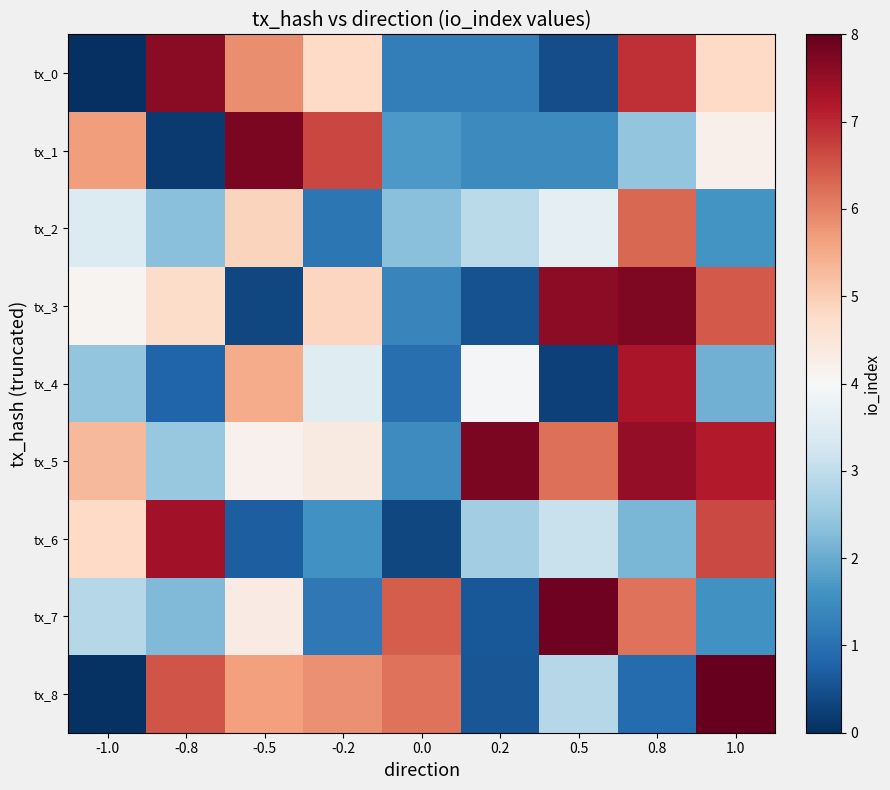

Reading left to right, extract all data points from this chart.

tx_0: -1.0=0.0	-0.8=7.6	-0.5=5.9	-0.2=4.8	0.0=1.2	0.2=1.2	0.5=0.5	0.8=6.9	1.0=4.8
tx_1: -1.0=5.7	-0.8=0.2	-0.5=7.8	-0.2=6.7	0.0=1.7	0.2=1.5	0.5=1.5	0.8=2.4	1.0=4.2
tx_2: -1.0=3.5	-0.8=2.3	-0.5=4.9	-0.2=1.1	0.0=2.3	0.2=2.9	0.5=3.6	0.8=6.3	1.0=1.6
tx_3: -1.0=4.1	-0.8=4.7	-0.5=0.4	-0.2=4.9	0.0=1.4	0.2=0.5	0.5=7.6	0.8=7.7	1.0=6.5
tx_4: -1.0=2.4	-0.8=0.8	-0.5=5.5	-0.2=3.5	0.0=1.0	0.2=4.0	0.5=0.3	0.8=7.3	1.0=2.1
tx_5: -1.0=5.3	-0.8=2.5	-0.5=4.2	-0.2=4.4	0.0=1.5	0.2=7.8	0.5=6.2	0.8=7.5	1.0=7.2
tx_6: -1.0=4.8	-0.8=7.4	-0.5=0.7	-0.2=1.6	0.0=0.4	0.2=2.6	0.5=3.1	0.8=2.2	1.0=6.6
tx_7: -1.0=2.9	-0.8=2.2	-0.5=4.3	-0.2=1.1	0.0=6.4	0.2=0.6	0.5=7.9	0.8=6.2	1.0=1.6
tx_8: -1.0=0.0	-0.8=6.5	-0.5=5.7	-0.2=5.8	0.0=6.2	0.2=0.6	0.5=2.9	0.8=0.9	1.0=8.0